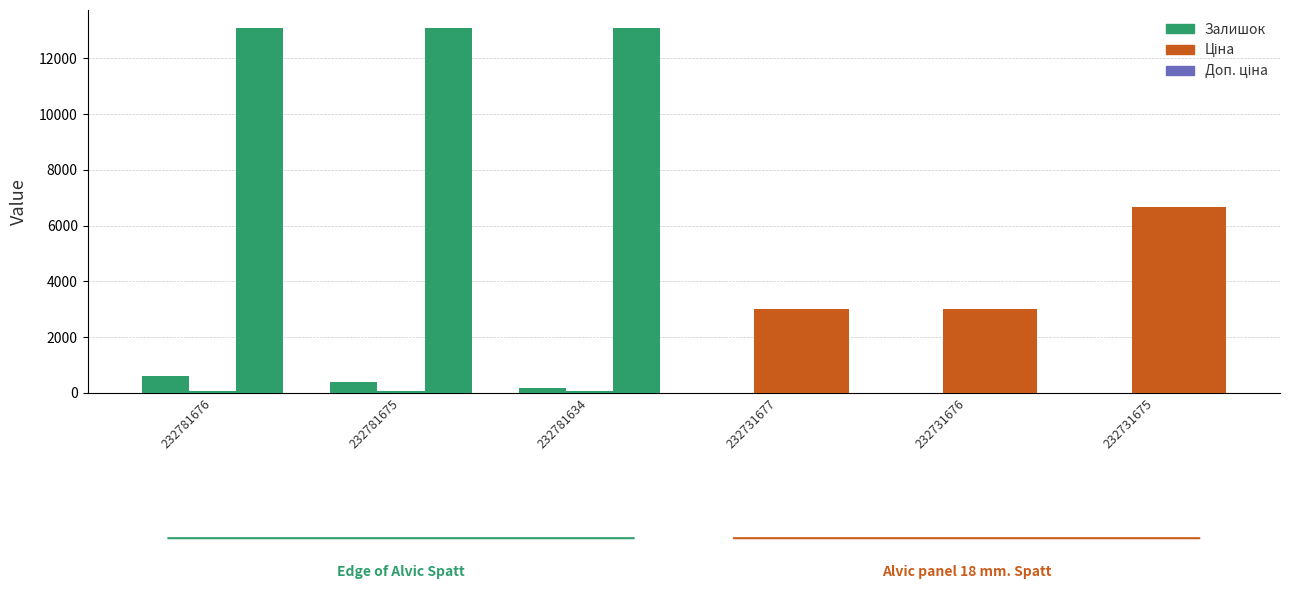

Which category has the lowest value in the Залишок series?

232731677